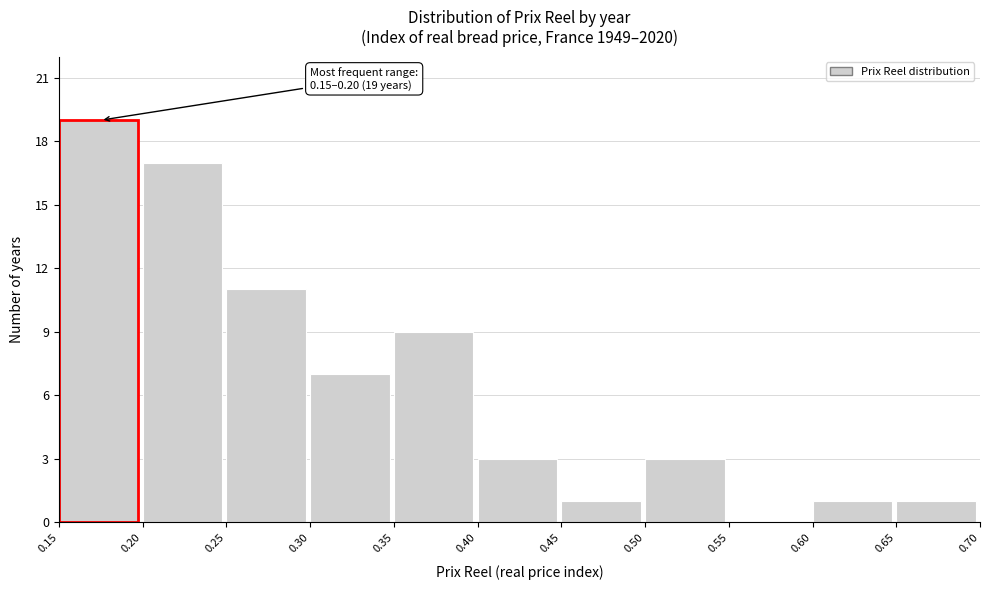

Which range on the x-axis has the tallest bar?

0.15 to 0.20